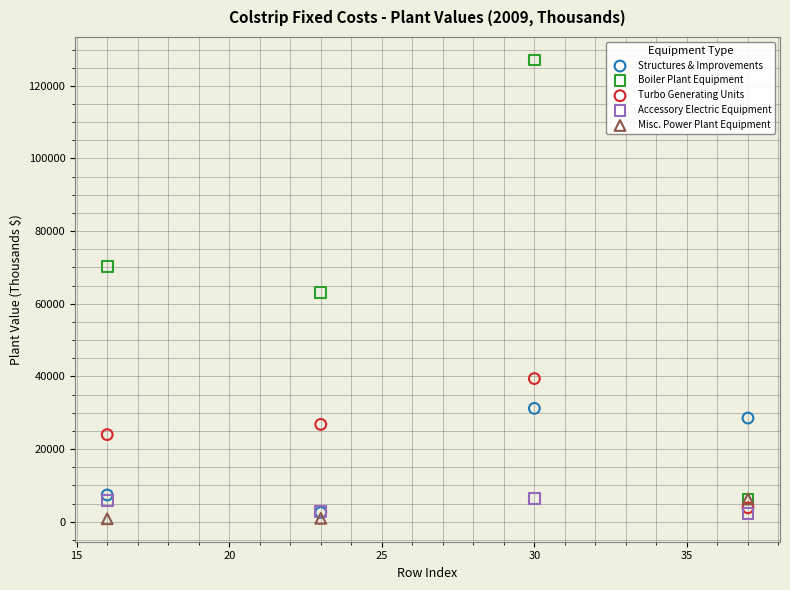

Which series has the largest Y range (max minus min)?

Boiler Plant Equipment